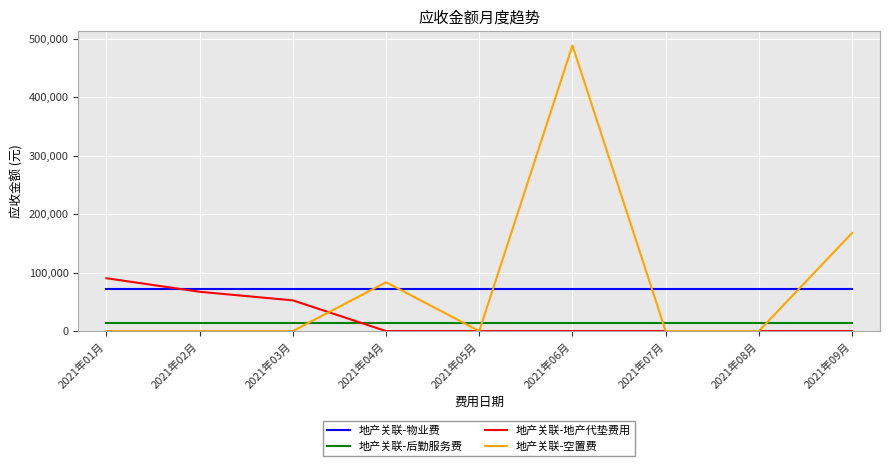

Which category has the highest value in the 地产关联-空置费 series?

2021年06月